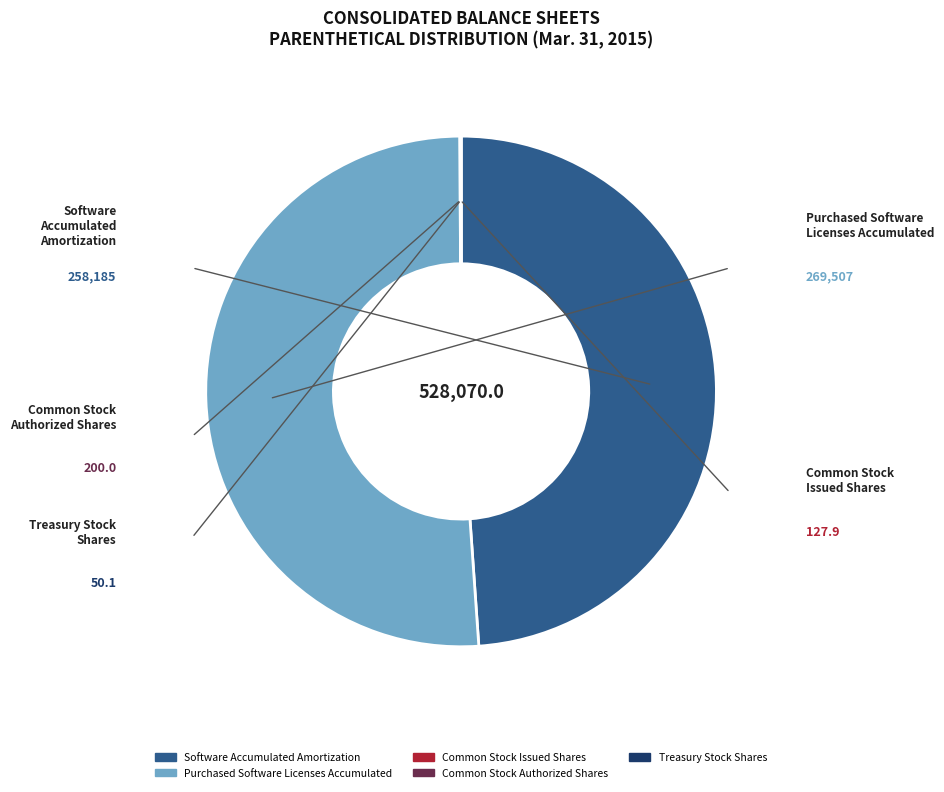

Does any single category account for the majority?

Yes